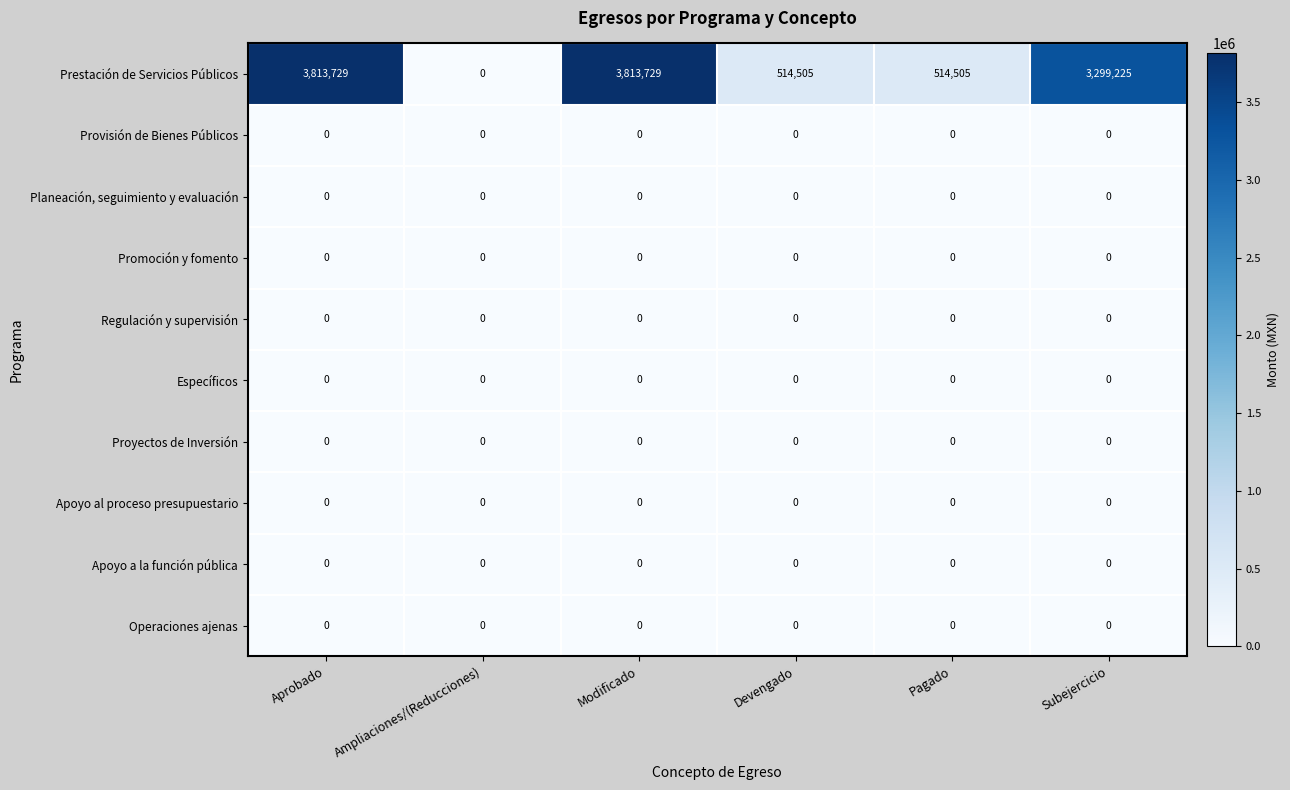

At how many categories does at least one series exceed 1619359?

3